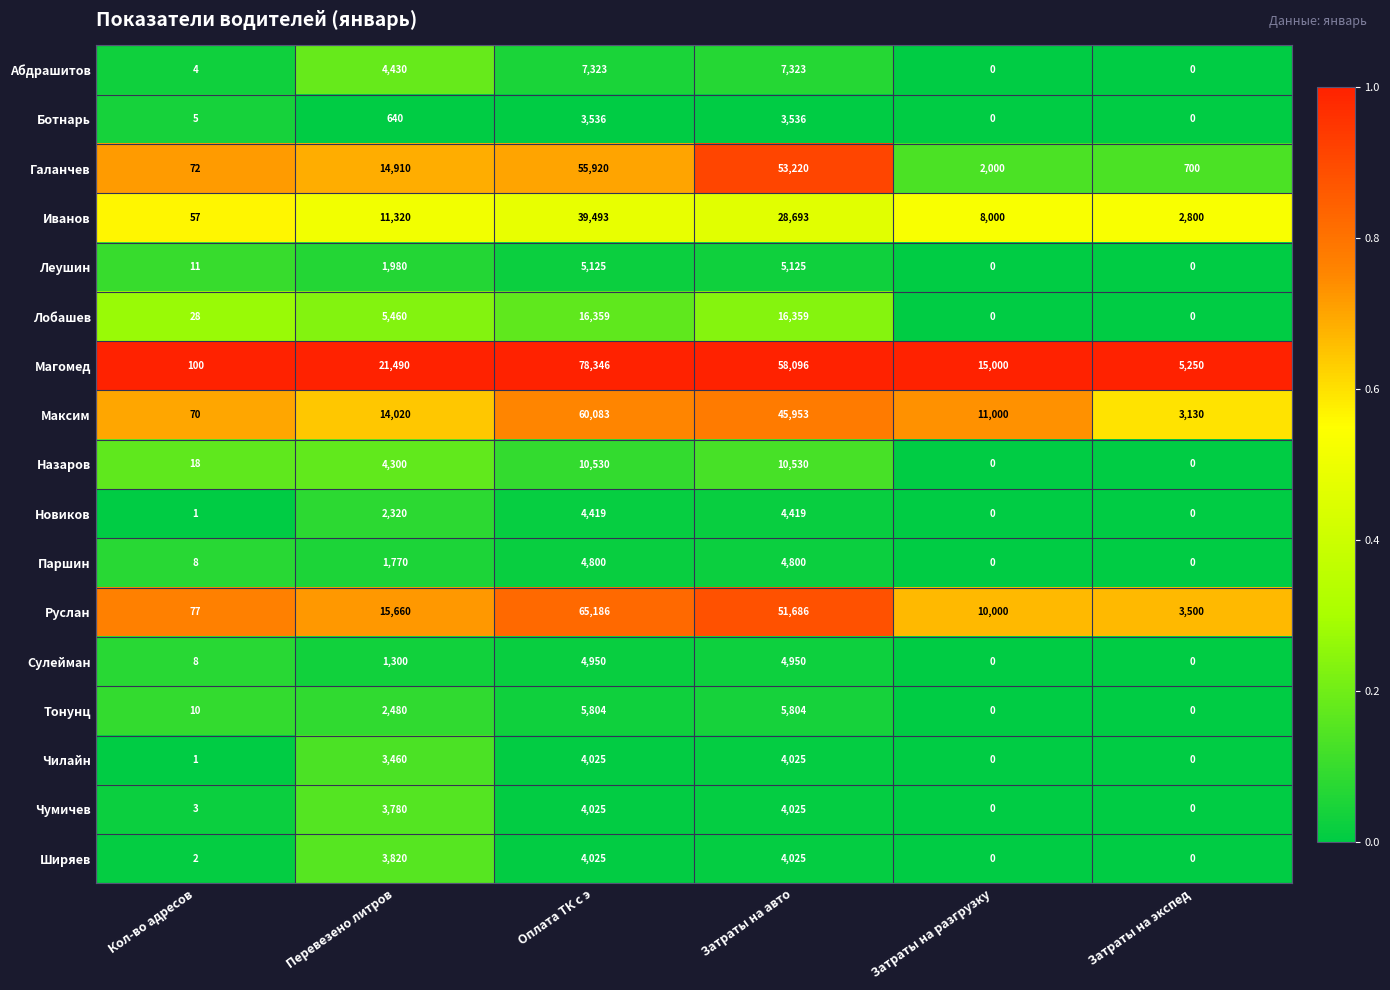

How many series are shown in this chart?

17